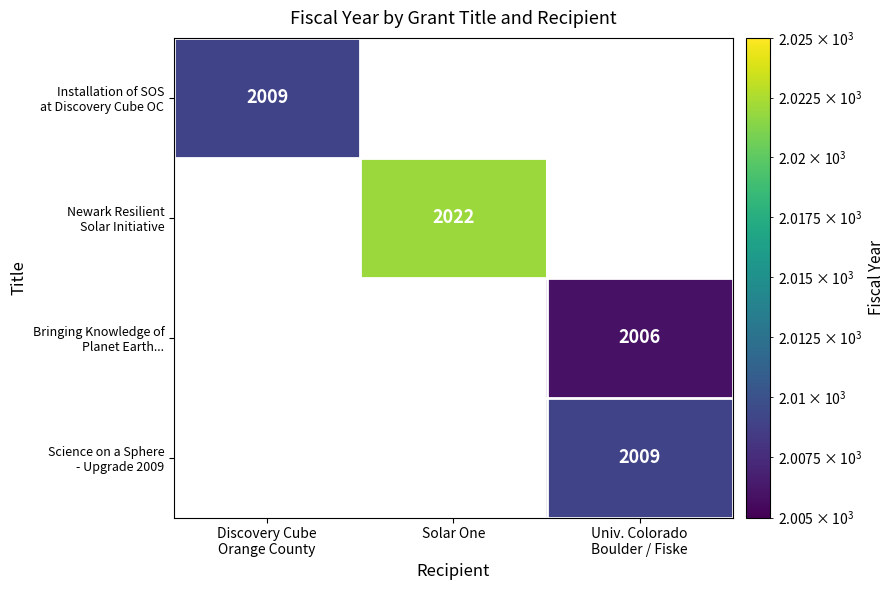

How many values in Science on a Sphere - Upgrade 2009 are above zero?

1